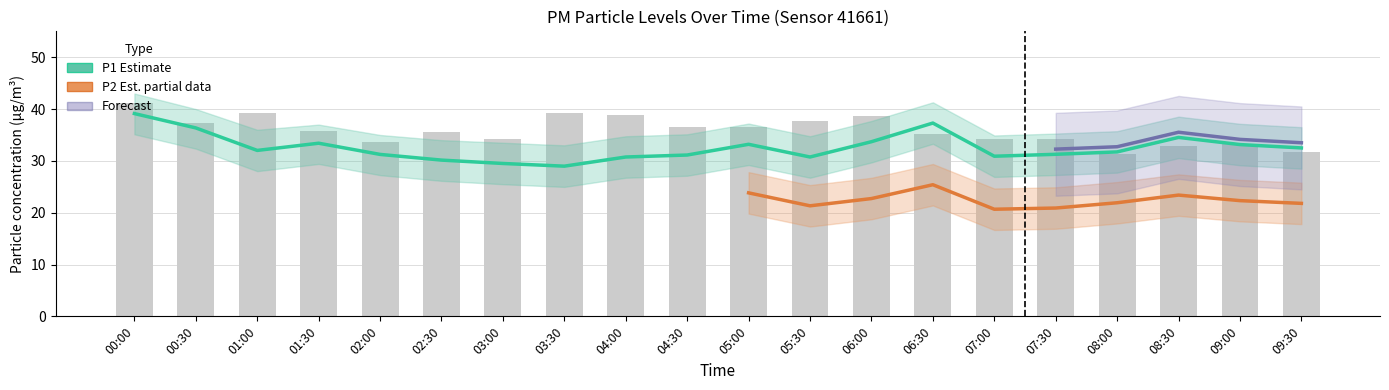

Does the chart contain stacked bars?

No